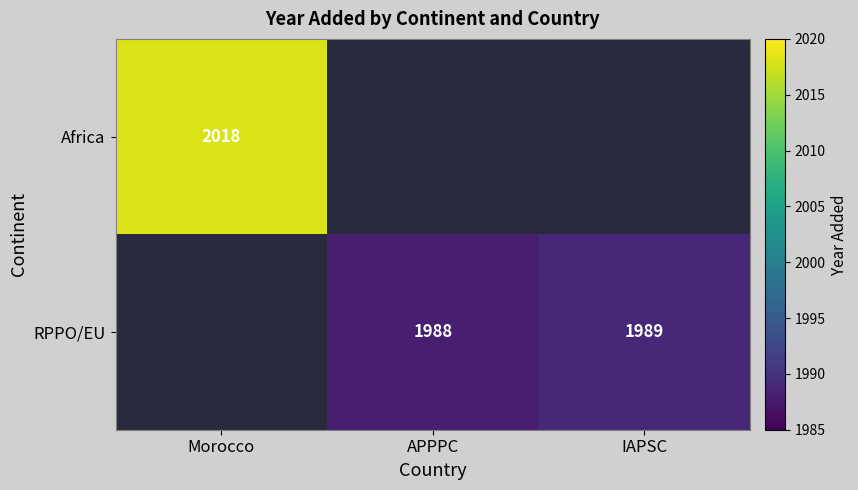

Is the value of RPPO/EU at IAPSC greater than the value of Africa at Morocco?

No